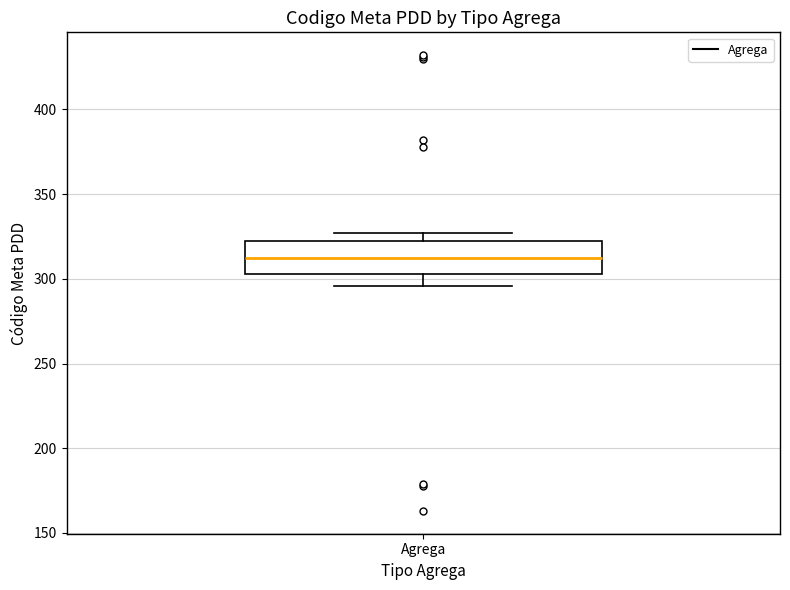

Transcribe this box plot: give where the median line is, the range the box spans, and where the two whiskers end, as read against the y-axis. The values are not printed on the chart, so give them approximately, as read against the axis.

median 315, box 305 to 320, whiskers 295 to 325